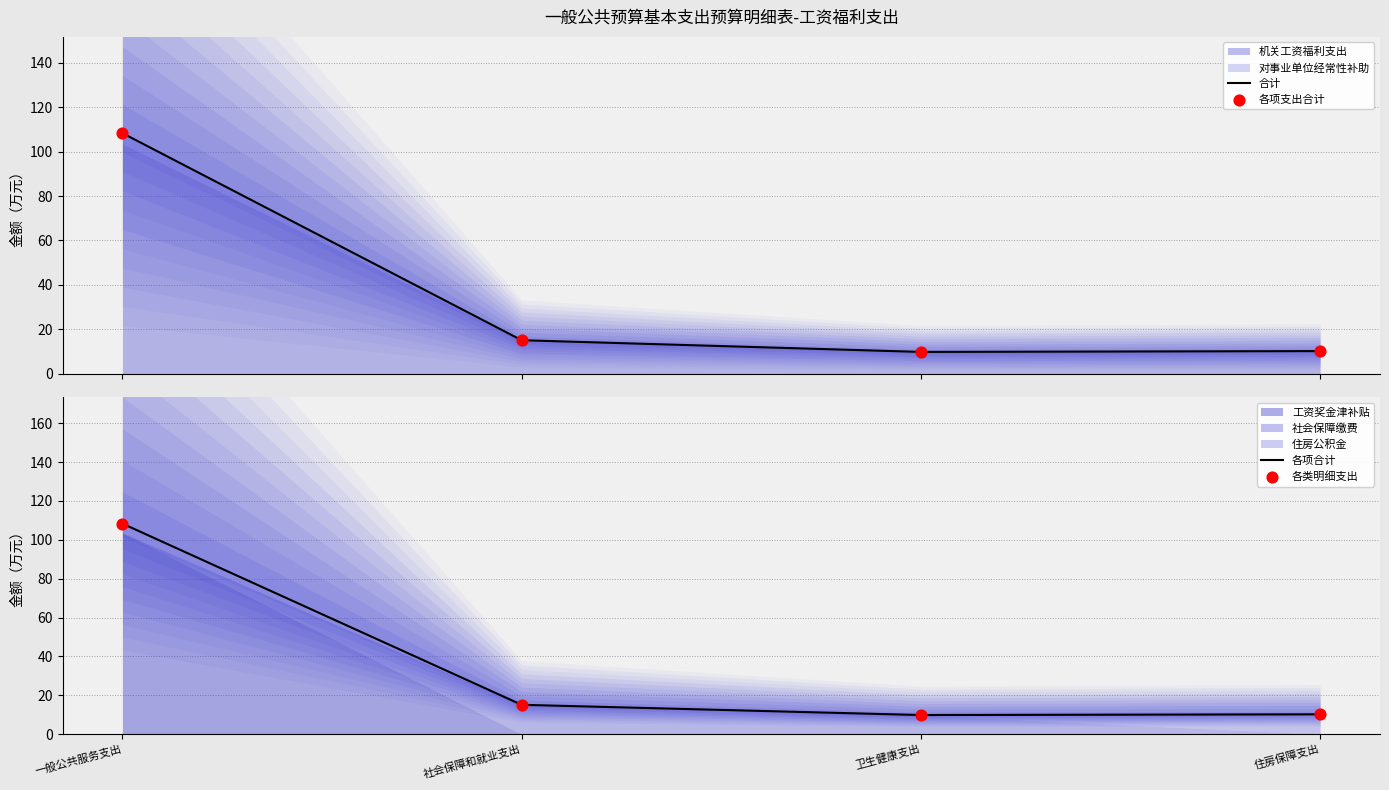

At how many categories does at least one series exceed 87?

1